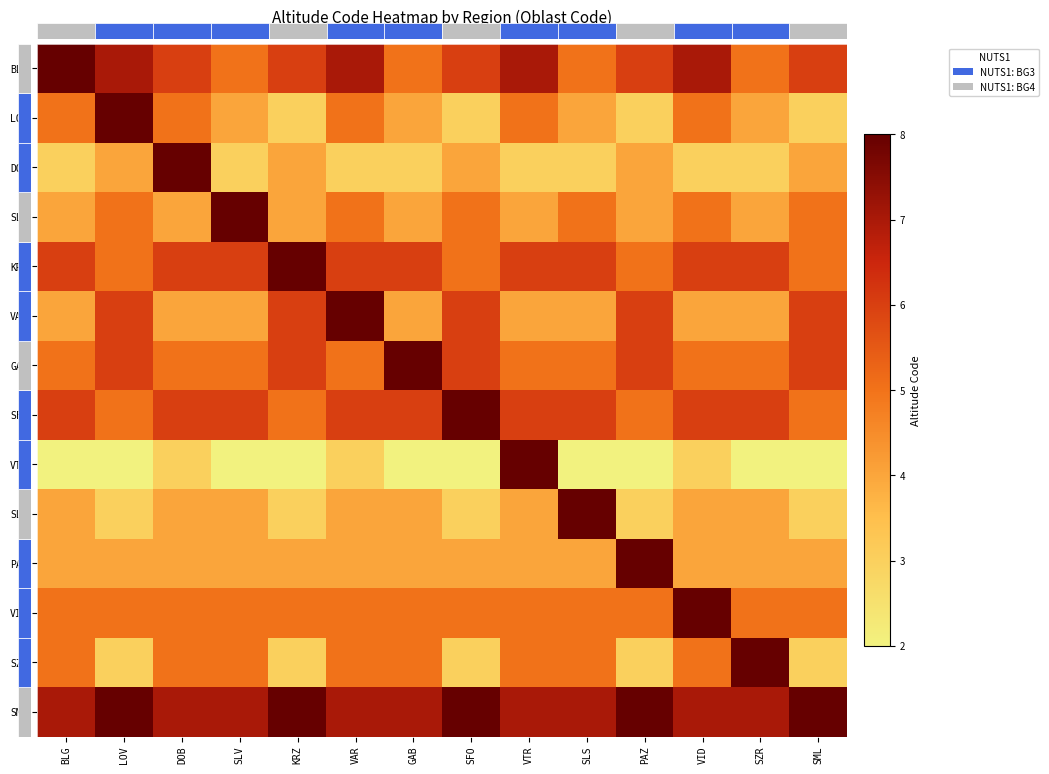

What is the minimum value shown in the chart?

2